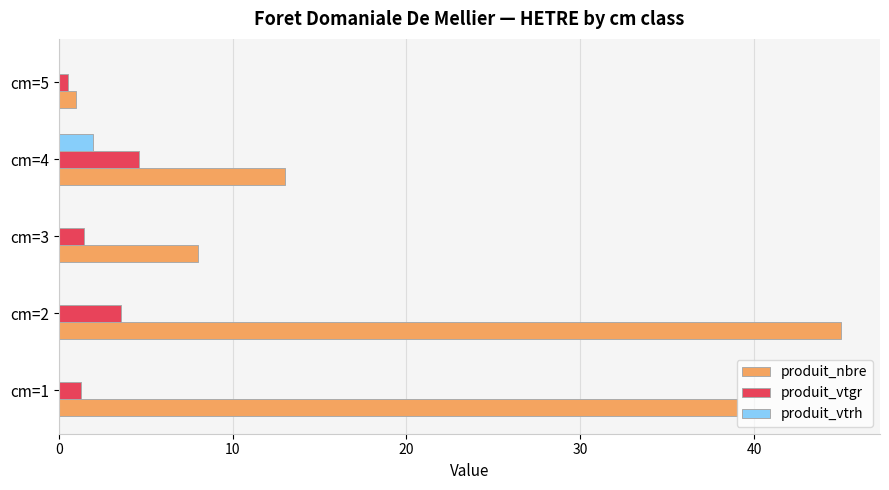

What is the maximum value shown in the chart?

45.0